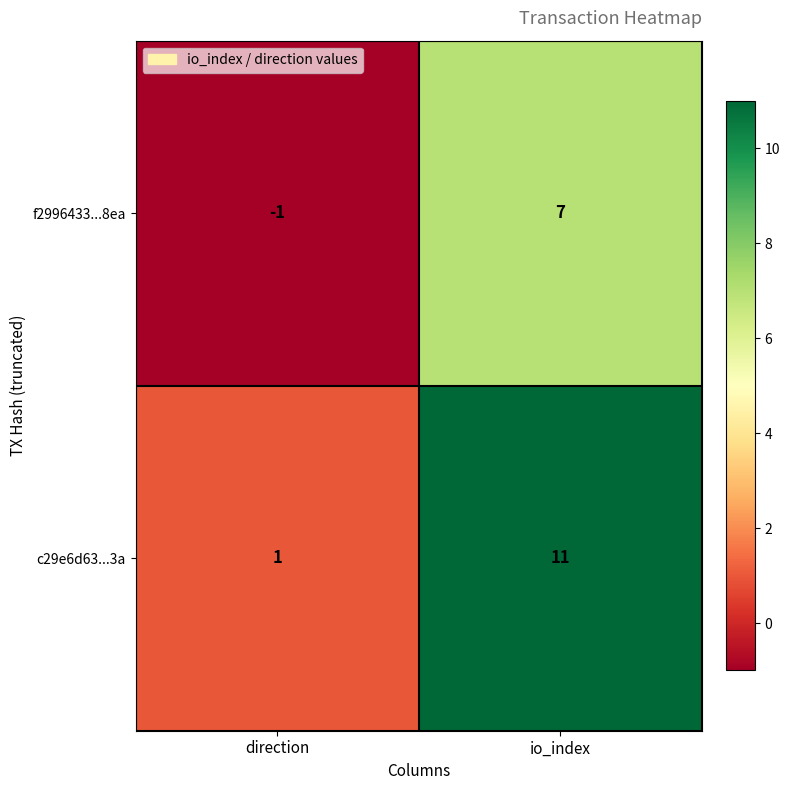

What is the average value of the f2996433...8ea series?

3